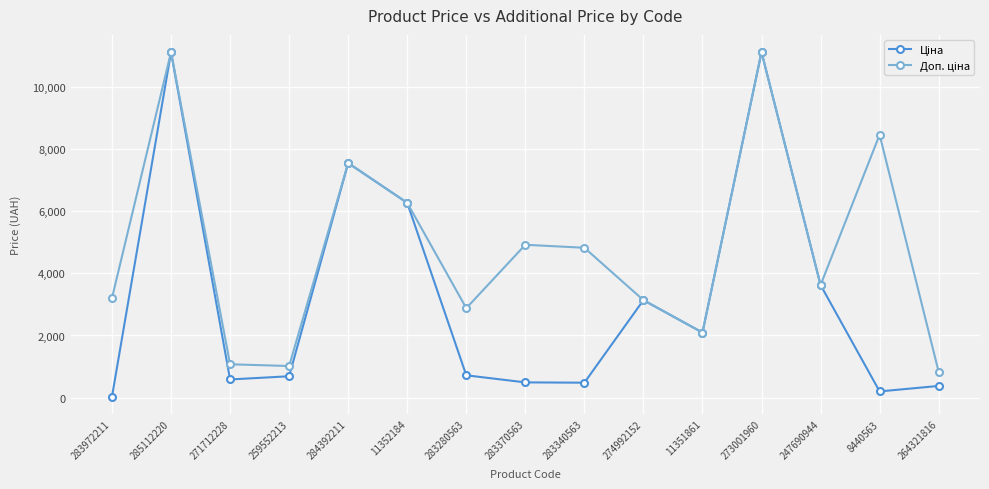

What is the total value across all series at 284392211?

15091.8